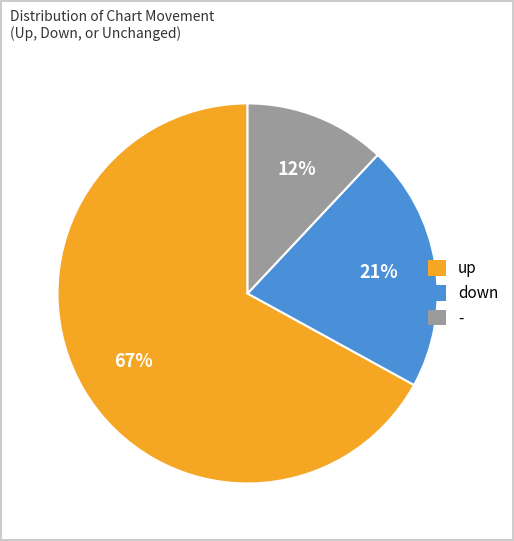

To the nearest percent, what portion does up represent?

67%